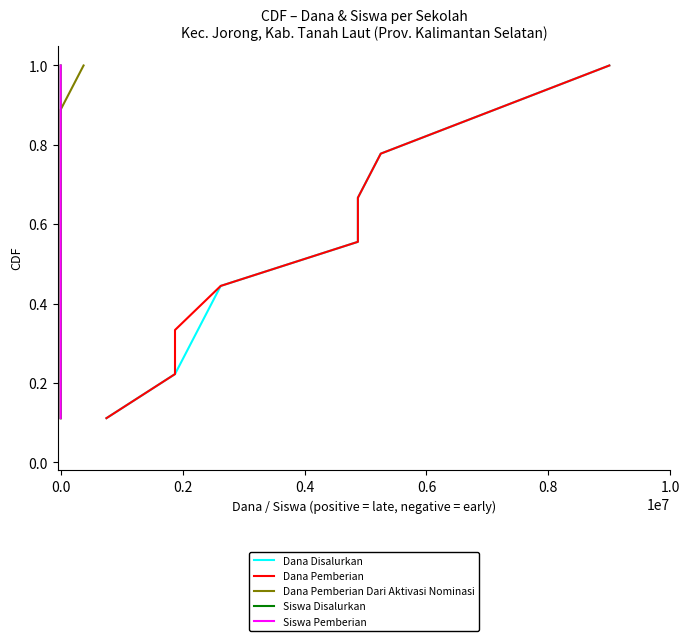

True or false: Dana Pemberian Dari Aktivasi Nominasi and Siswa Disalurkan intersect in this chart.

False